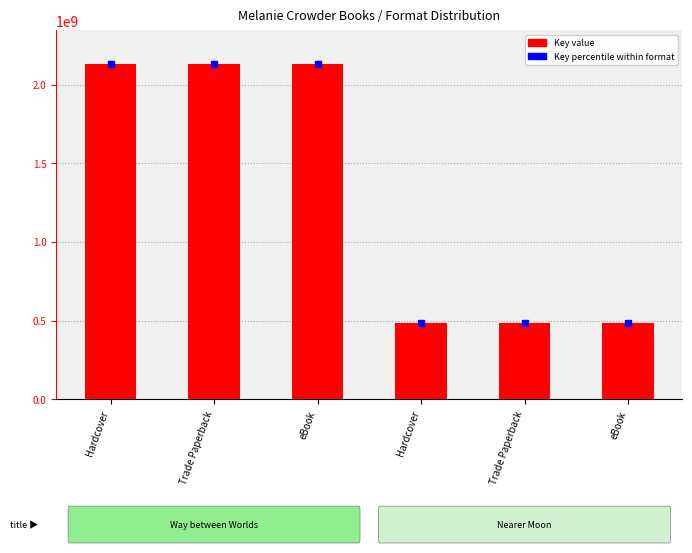

What is the difference between the second highest and second lowest values?

1646587224